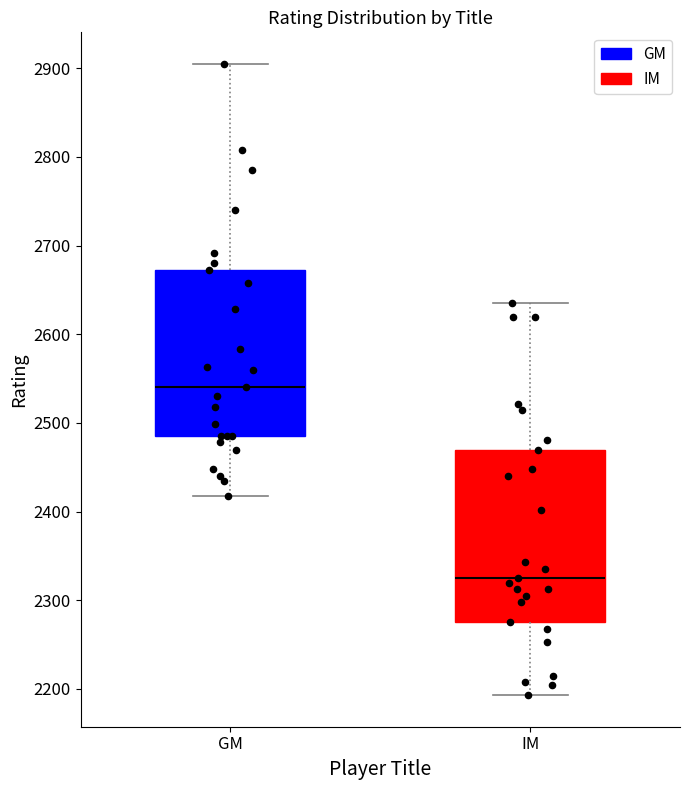

Which box has the highest median line?

GM